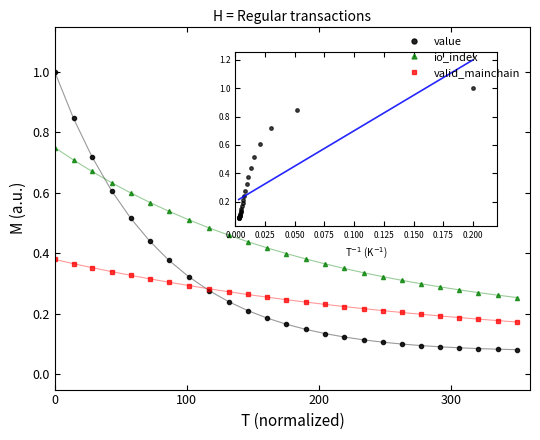

At how many categories does at least one series exceed 0?

25